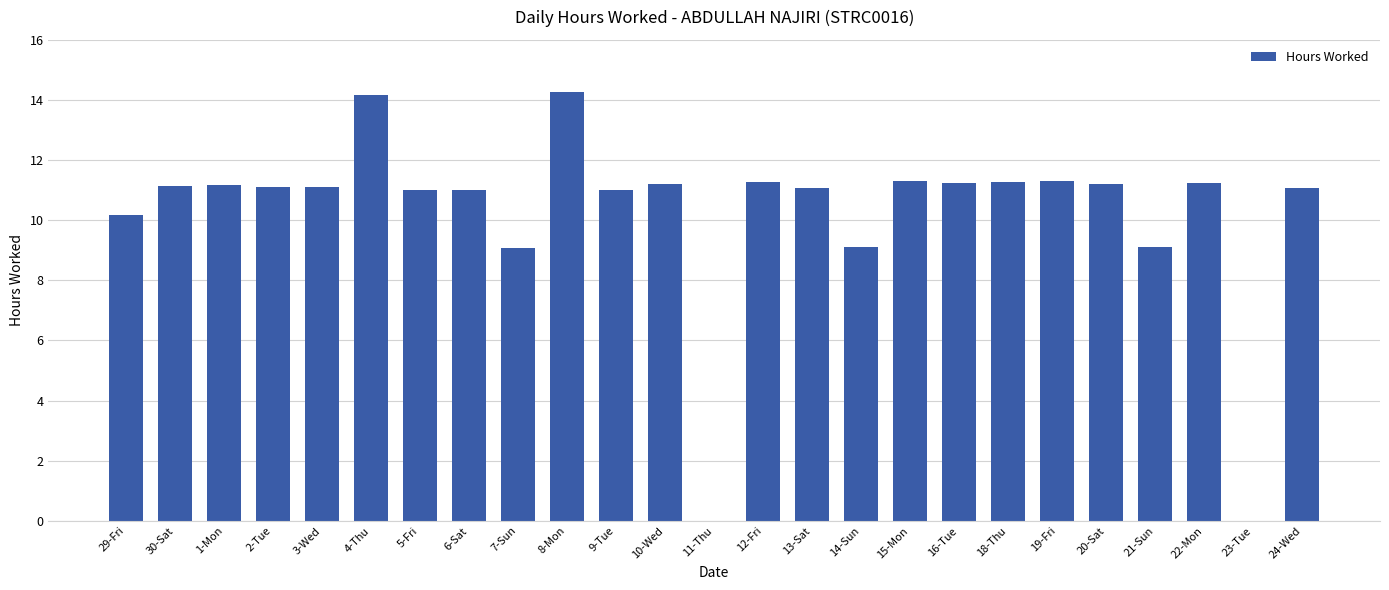

What is the greatest value displayed?

14.3